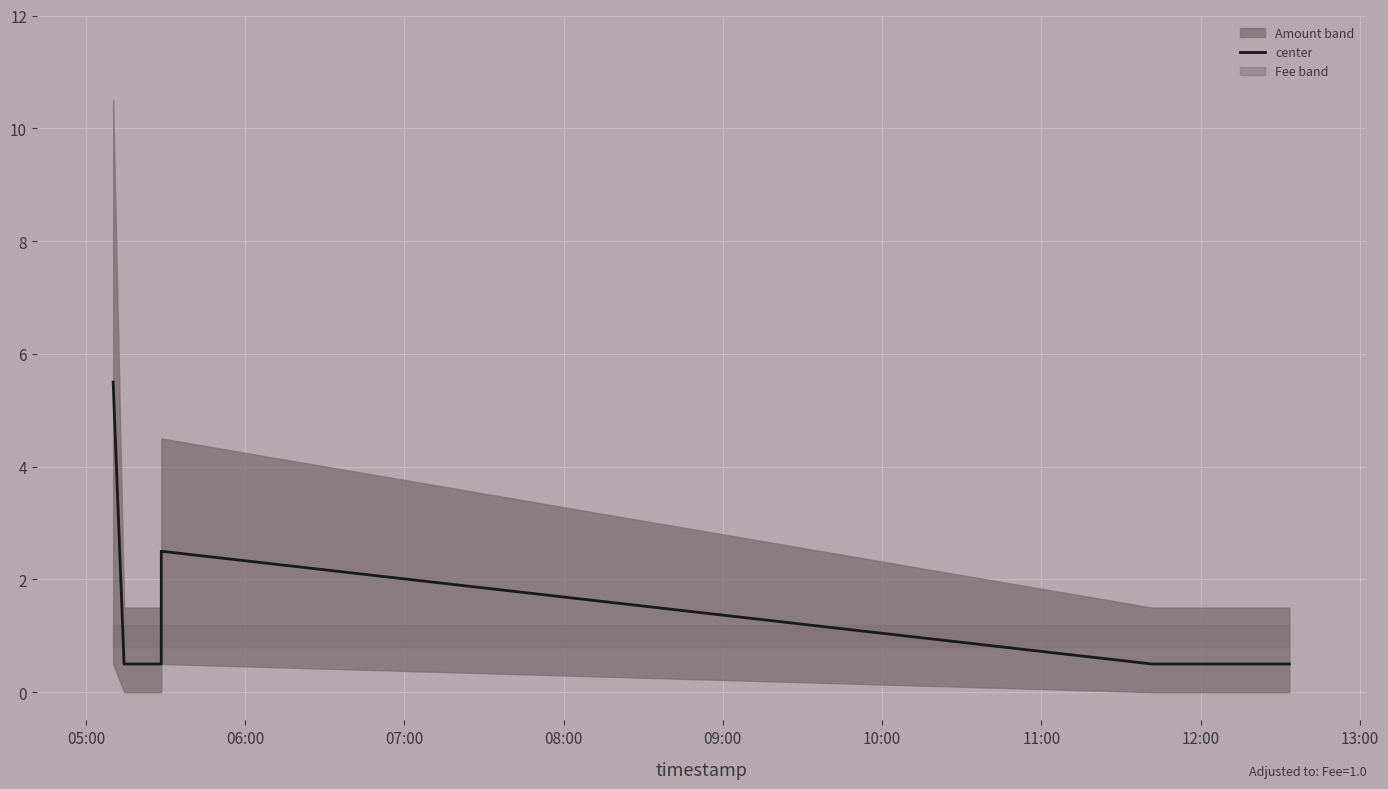

Does the chart display data point markers on the line(s)?

No